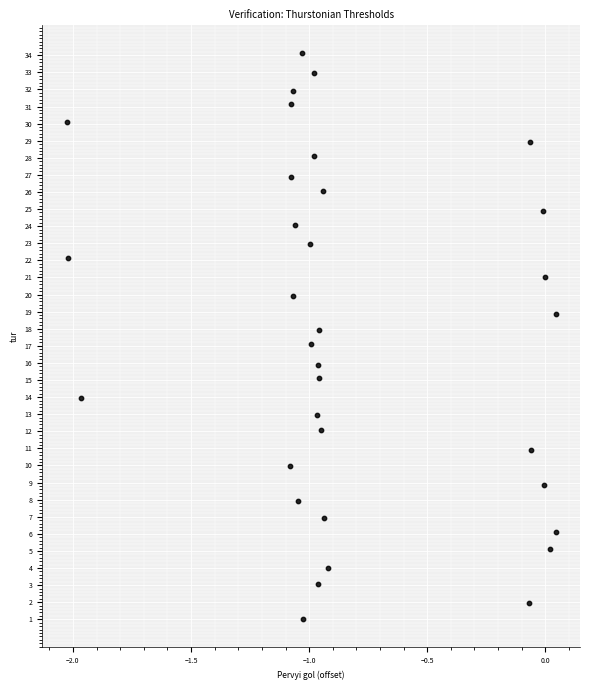

What is the range of X values (max minus min)?

2.1